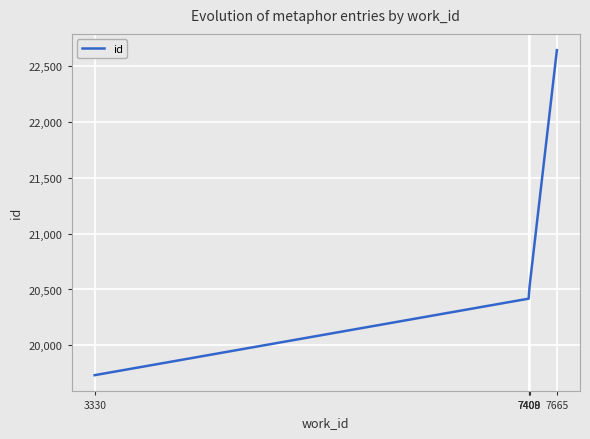

Is this an area chart (filled region under the line)?

No